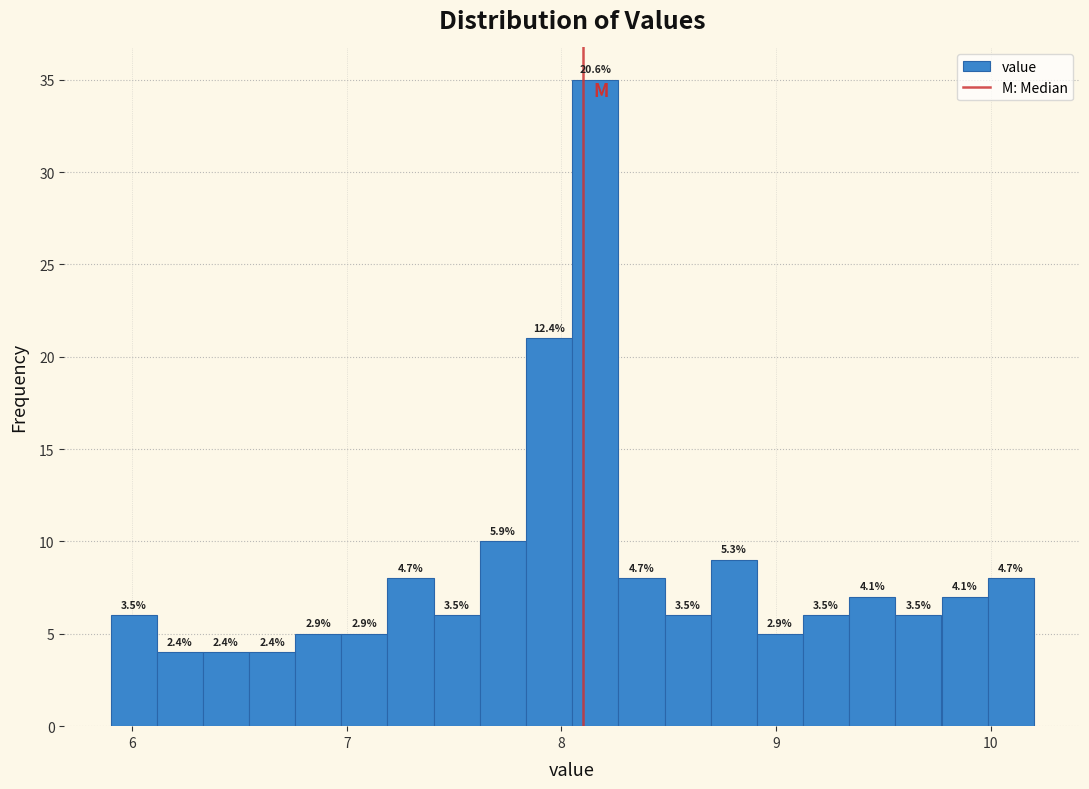

Read against the x-axis, roughly where is the centre of the tallest bar?

8.2